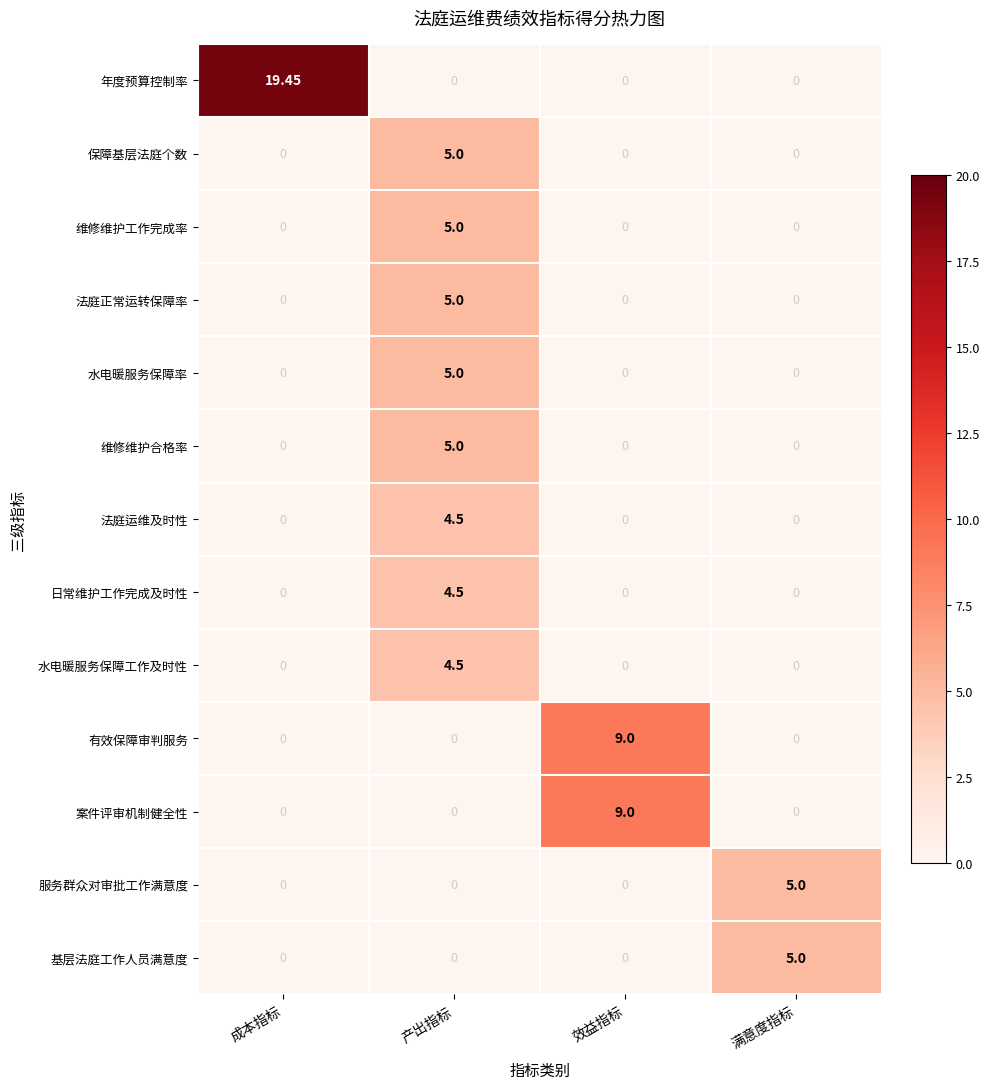

Which category has the highest value across all series?

成本指标